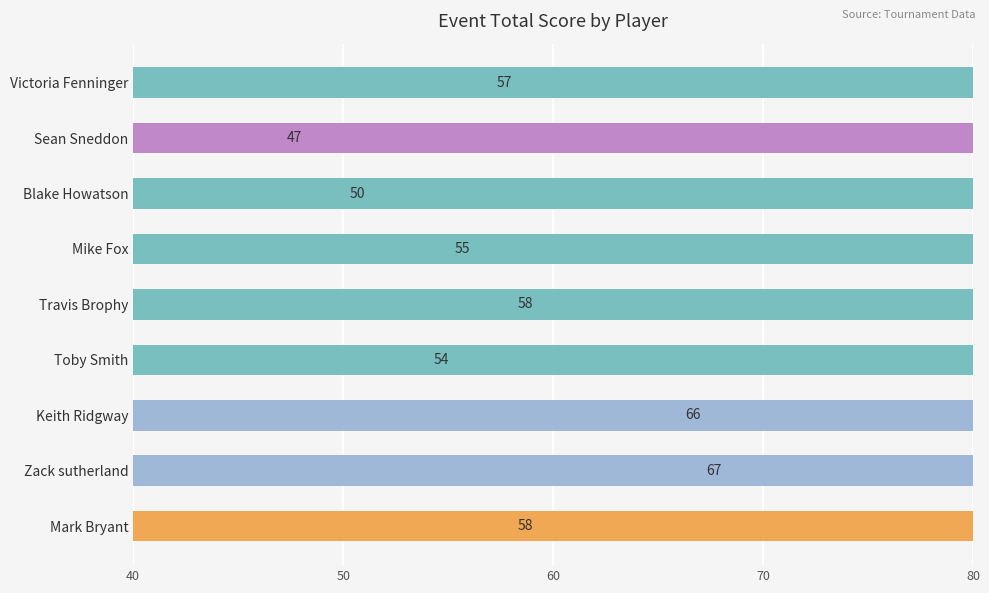

Is it true that the value at Travis Brophy is 58?

True